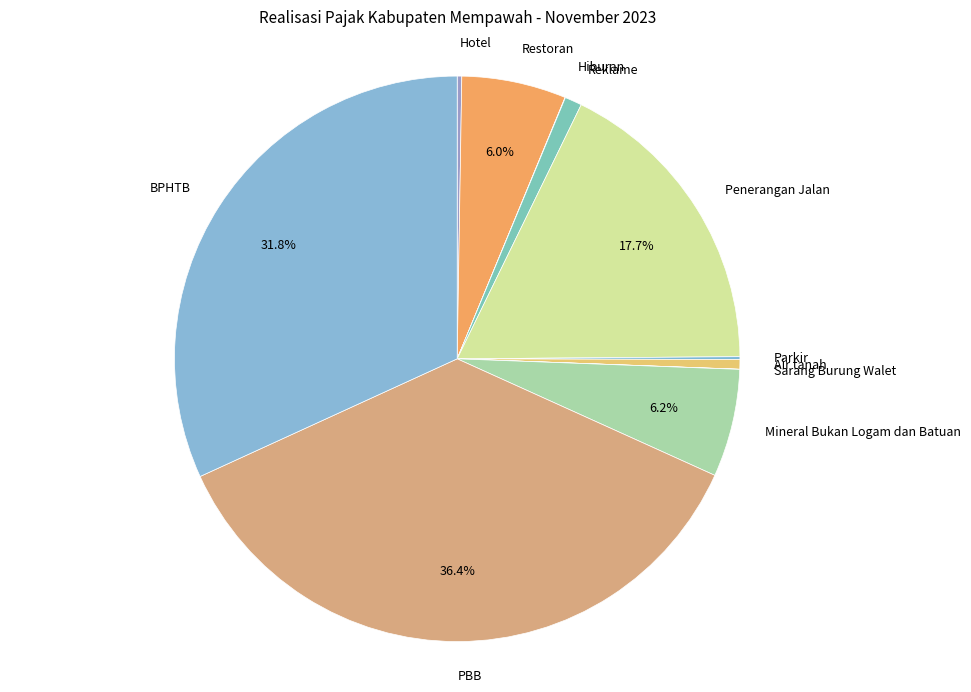

Combined, do BPHTB and Restoran account for over 50%?

No